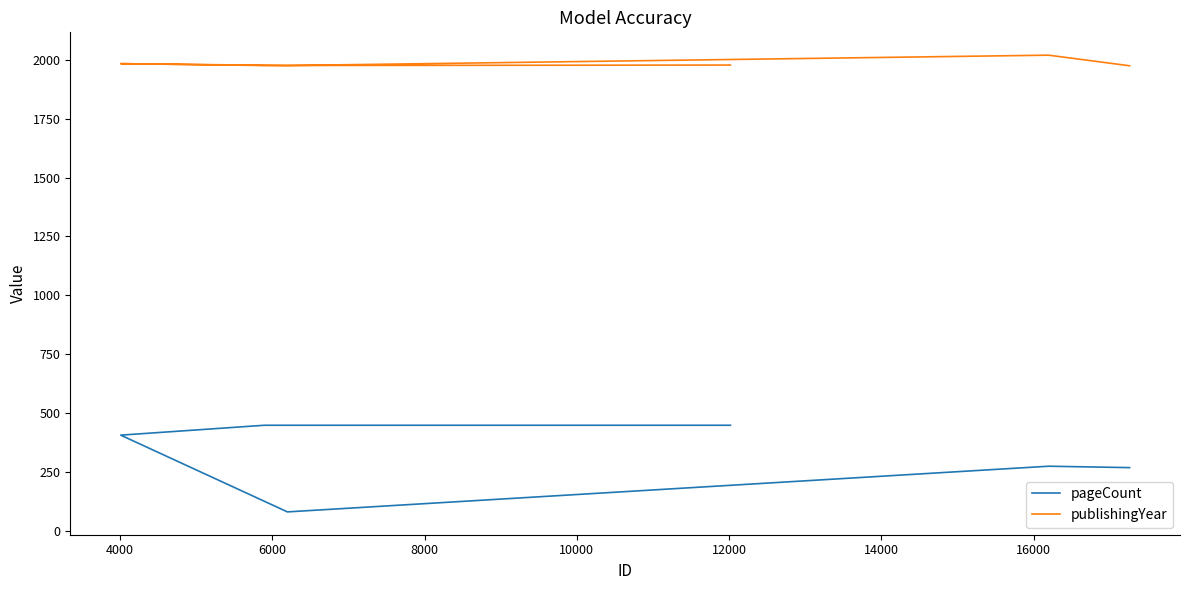

What is the sum of the pageCount values at 8000 and 4000?

680